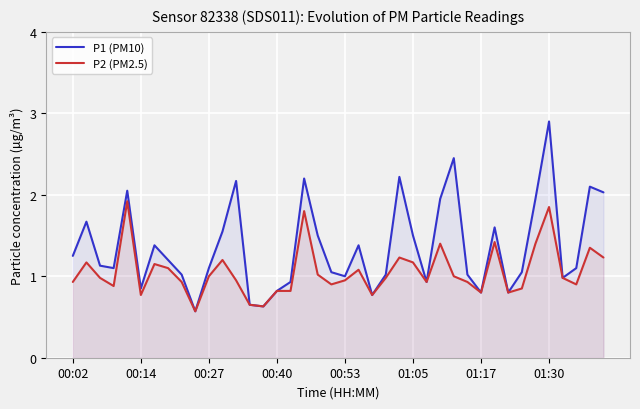

Where does the P1 (PM10) series first go above 1?

00:02